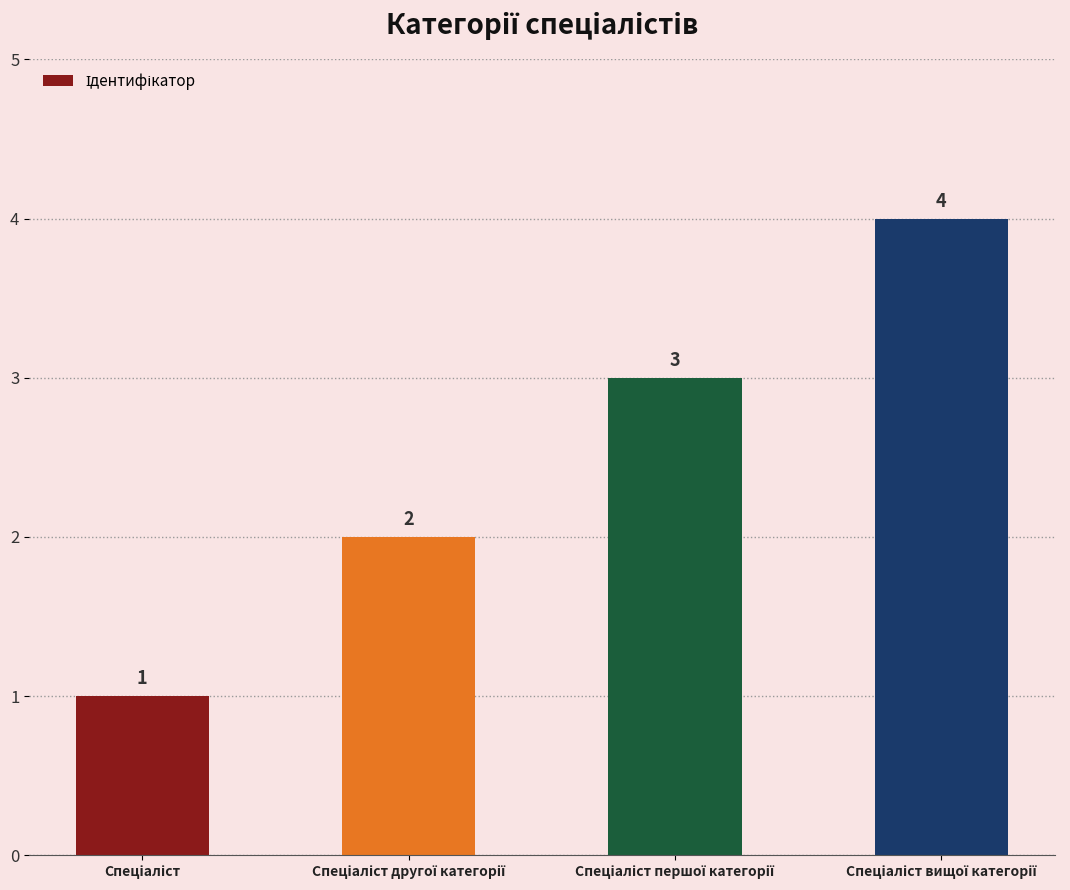

How many values are between 2 and 4?

3